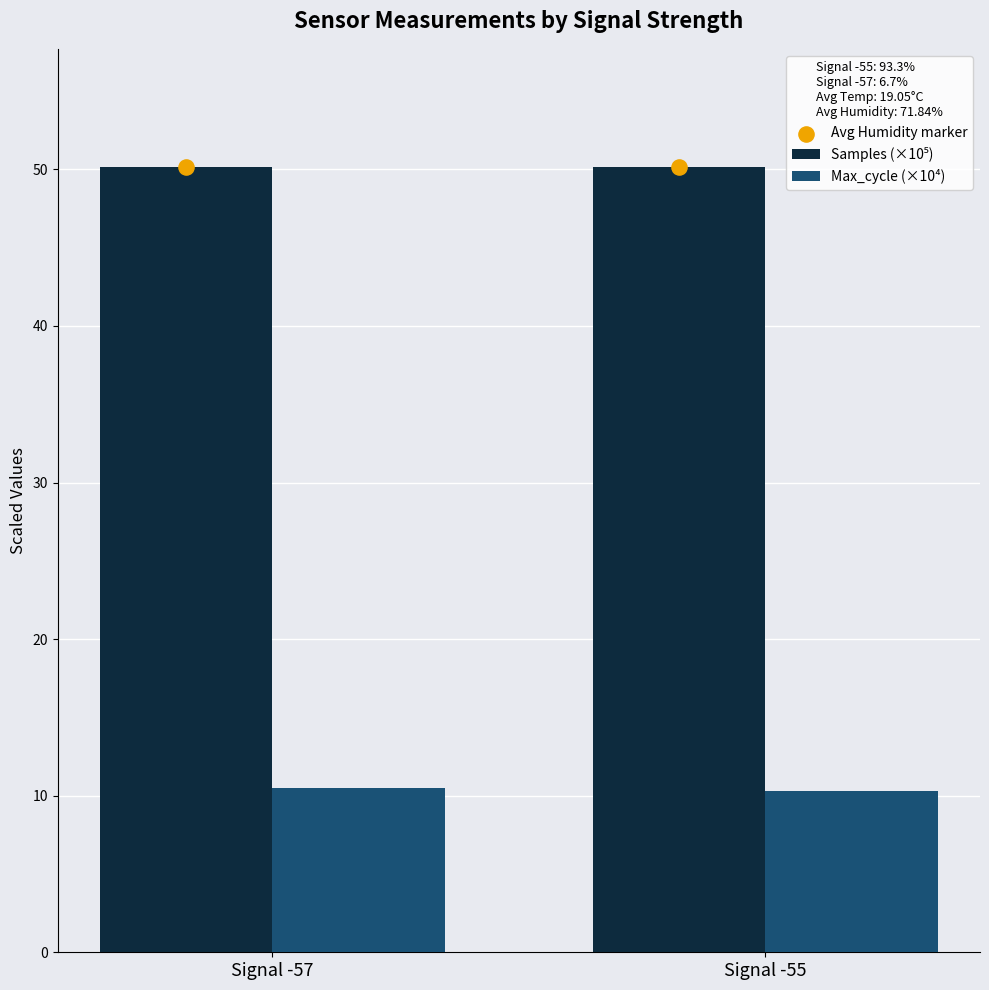

What is the total value across all series at Signal -57?

110.8